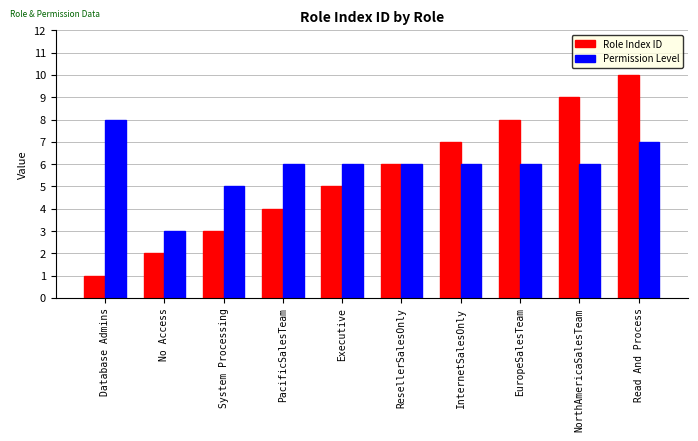

Which series has the largest total across all categories?

Permission Level